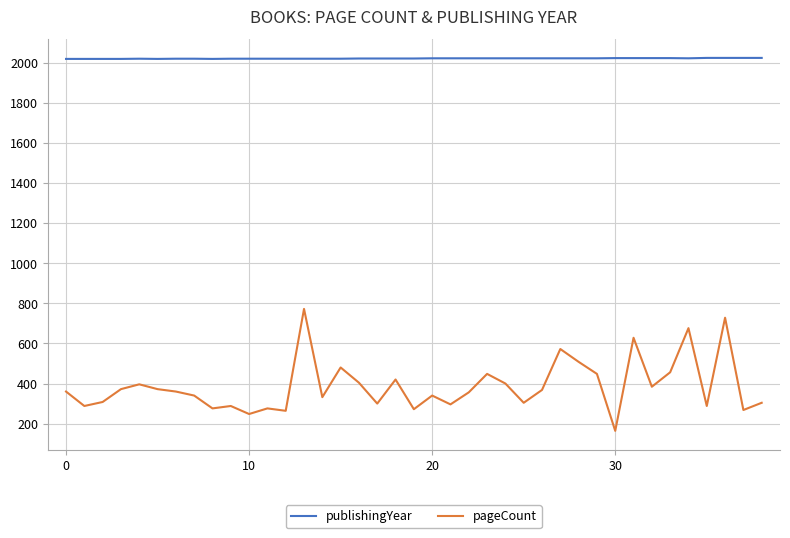

What is the maximum value shown in the chart?

2023